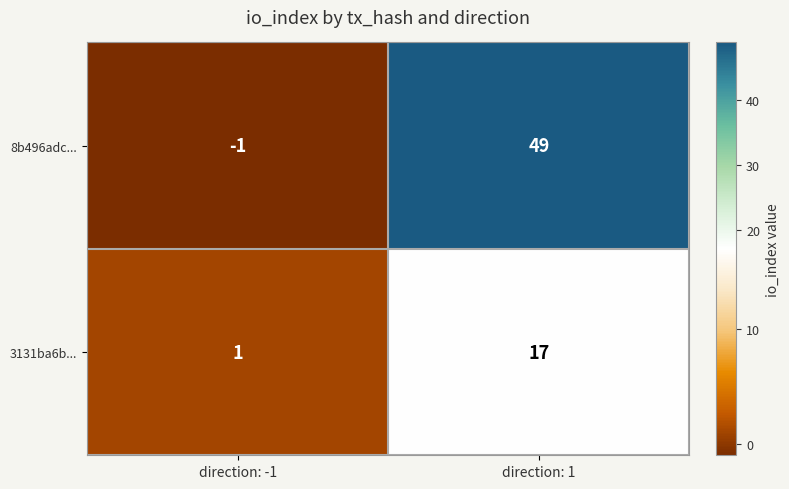

How many categories are shown in the chart?

2